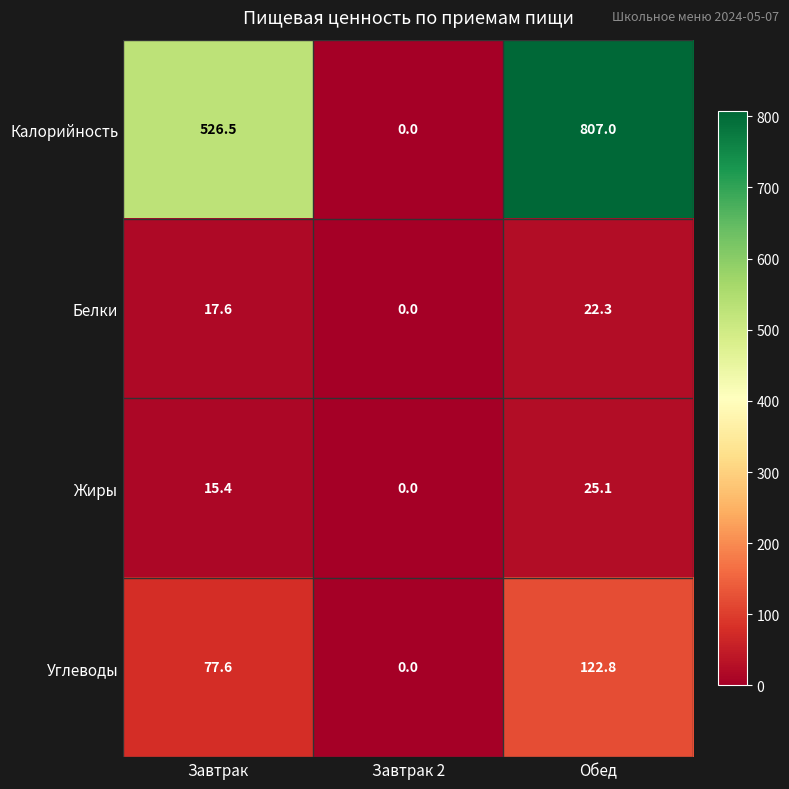

Which series has the widest spread of values?

Калорийность